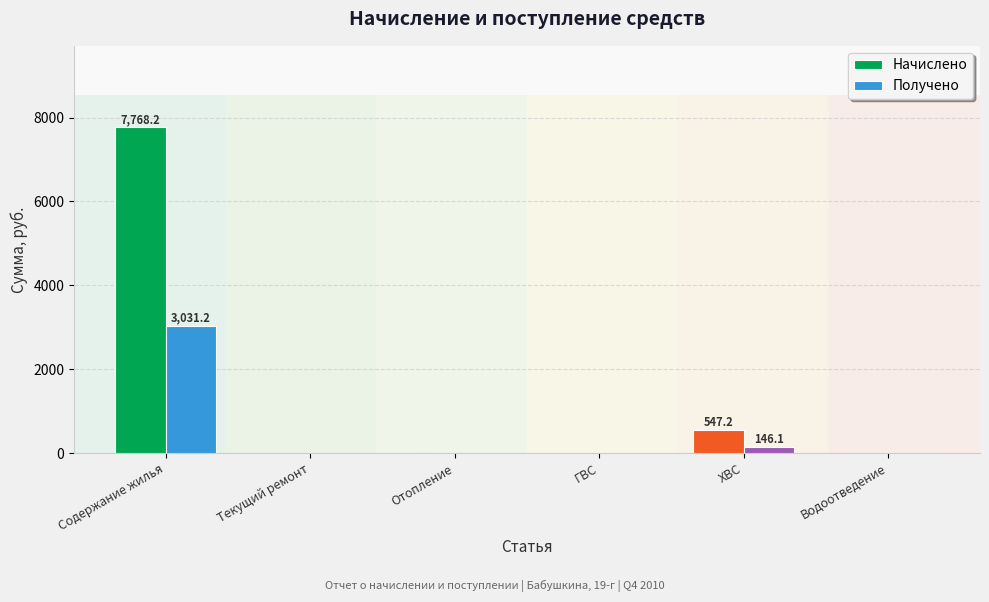

The Получено series shows 4763.9 at Содержание жилья. True or false?

False